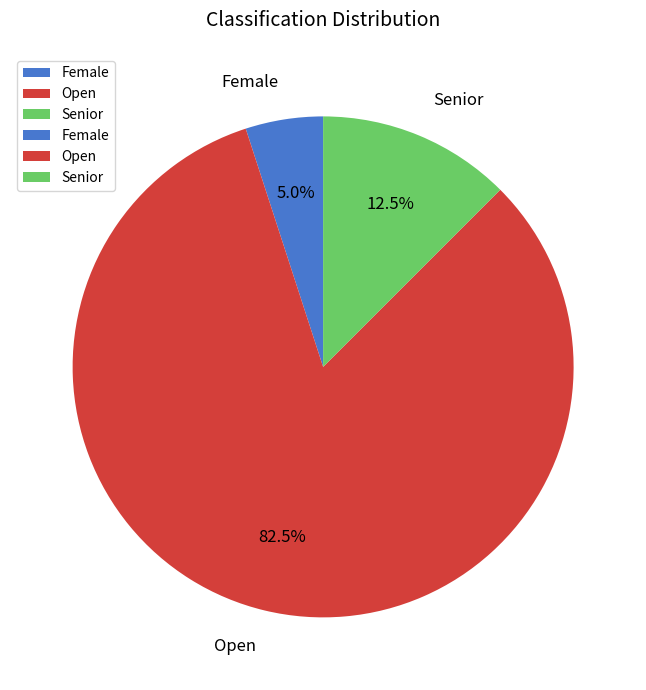

Rank the categories by value from highest to lowest.

Open, Senior, Female